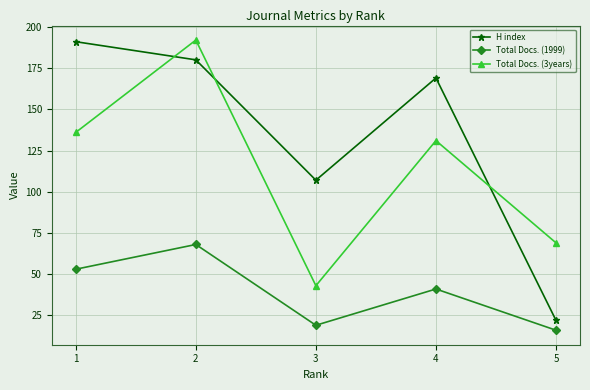

Where is H index nearest to the value 106?

3